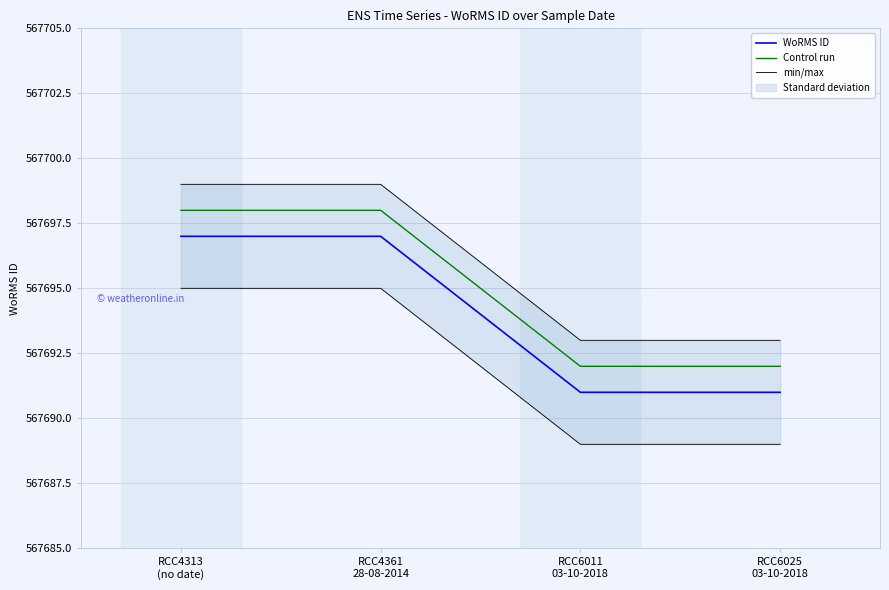

Which series changed the most between RCC4313
(no date) and RCC6011
03-10-2018?

WoRMS ID